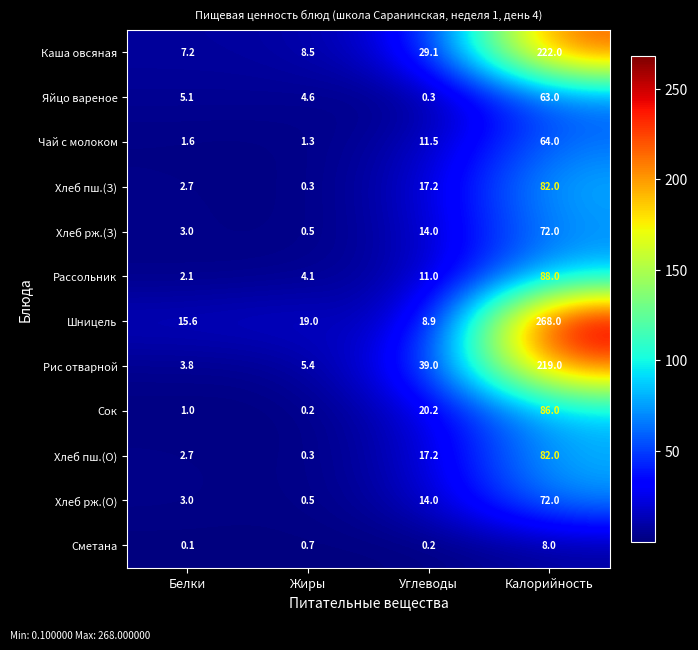

What is the maximum value for Сок?

86.0